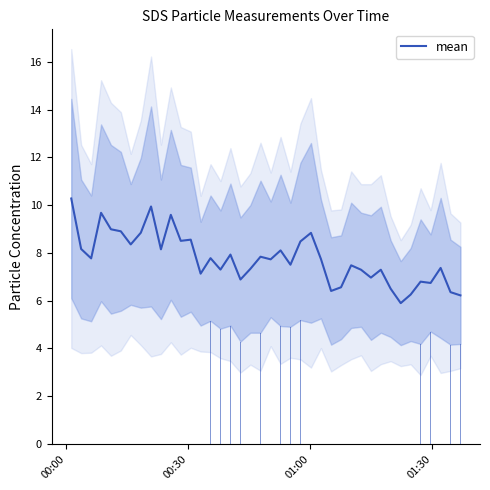

What is the highest value of the mean series?

10.3